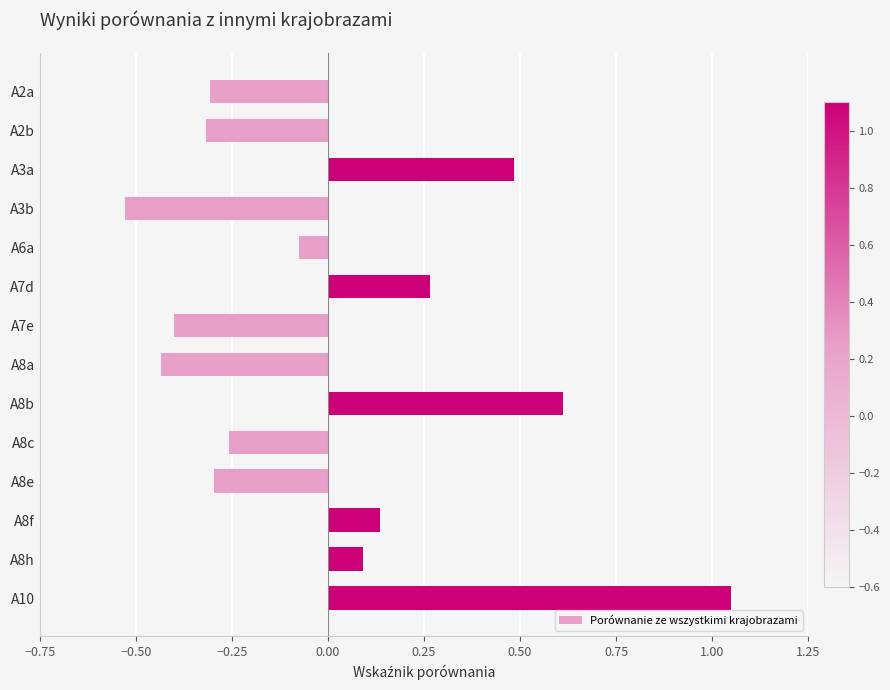

What is the change in value from A6a to A7d?

+0.3